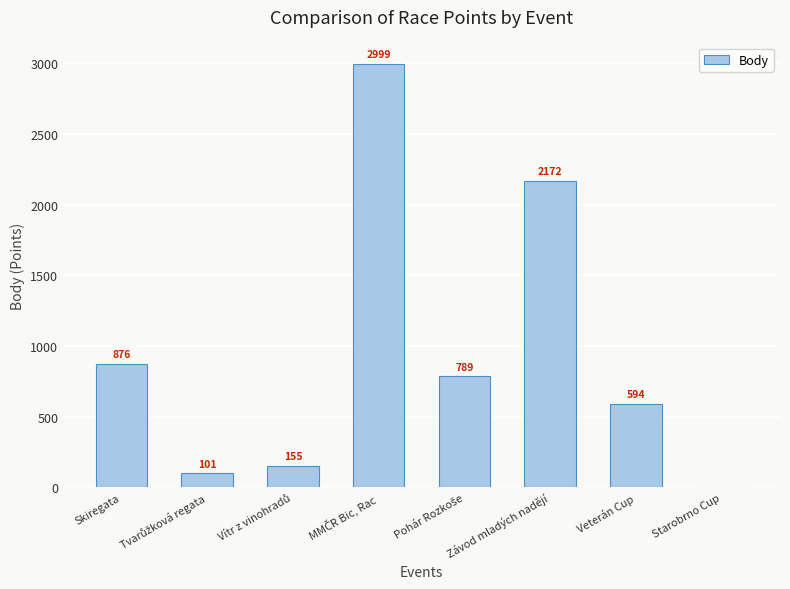

Where does the data first go above 789?

Skiregata